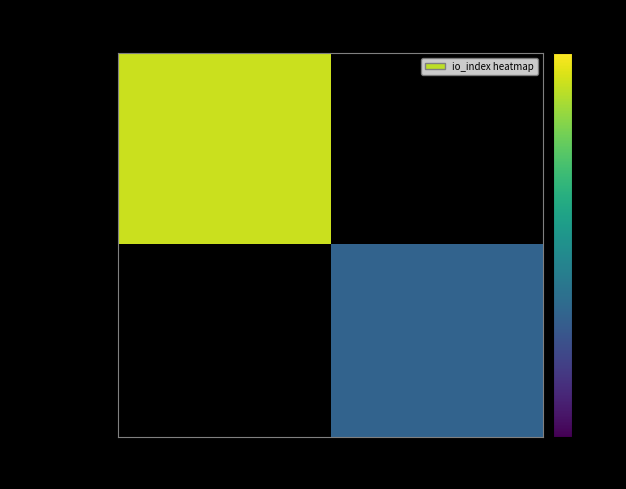

Rank the series by their average value, from highest to lowest.

c3366a82...b2b, 01397765...95a